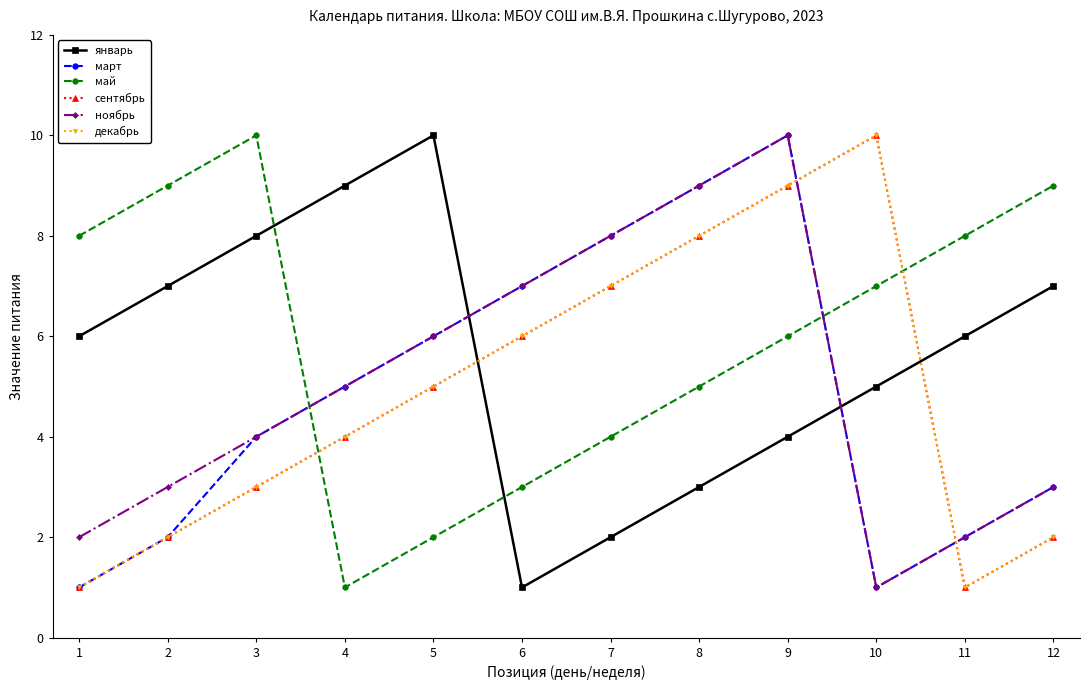

Read the декабрь value at 8.

8